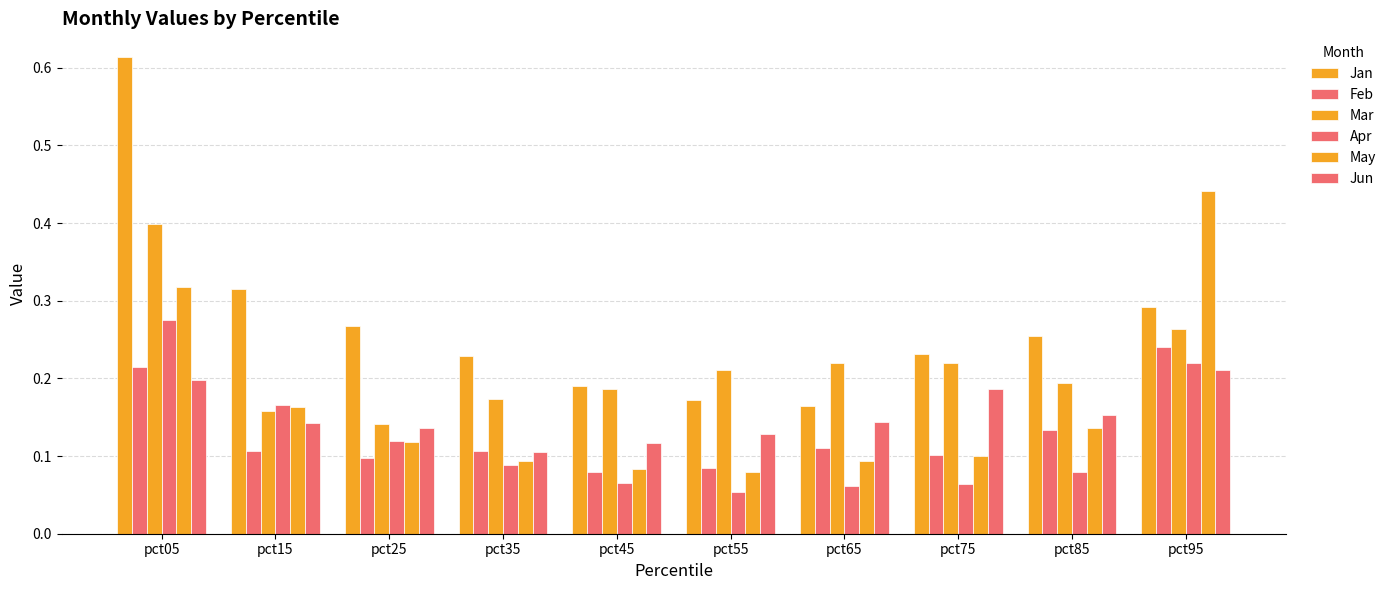

Count the number of data series in this chart.

6